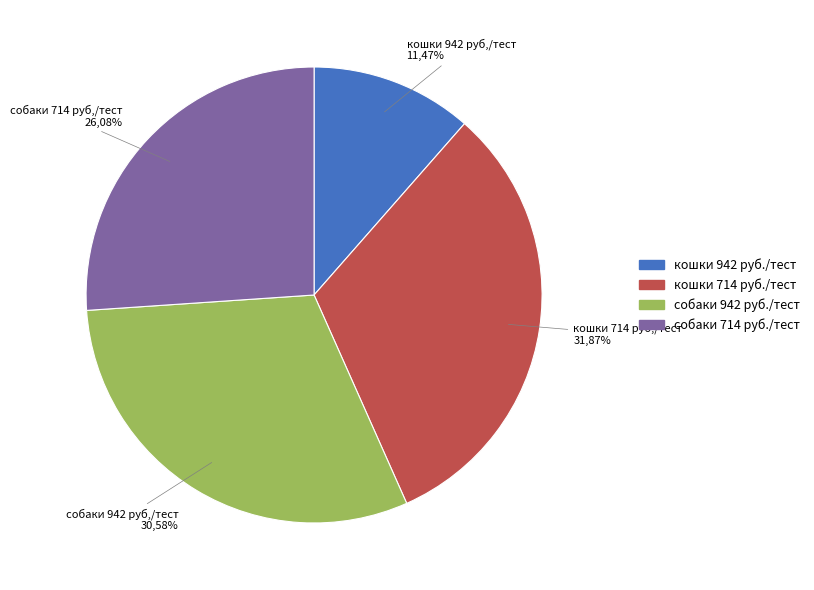

Is fNT-proBNP (кошки) the majority of the pie?

No